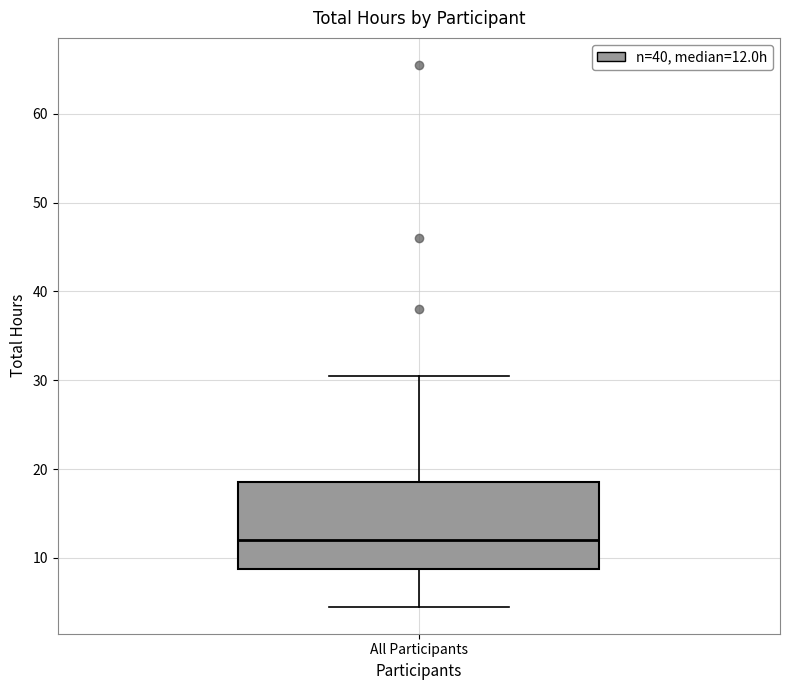

Transcribe this box plot: give where the median line is, the range the box spans, and where the two whiskers end, as read against the y-axis. The values are not printed on the chart, so give them approximately, as read against the axis.

median 12, box 9 to 19, whiskers 5 to 31